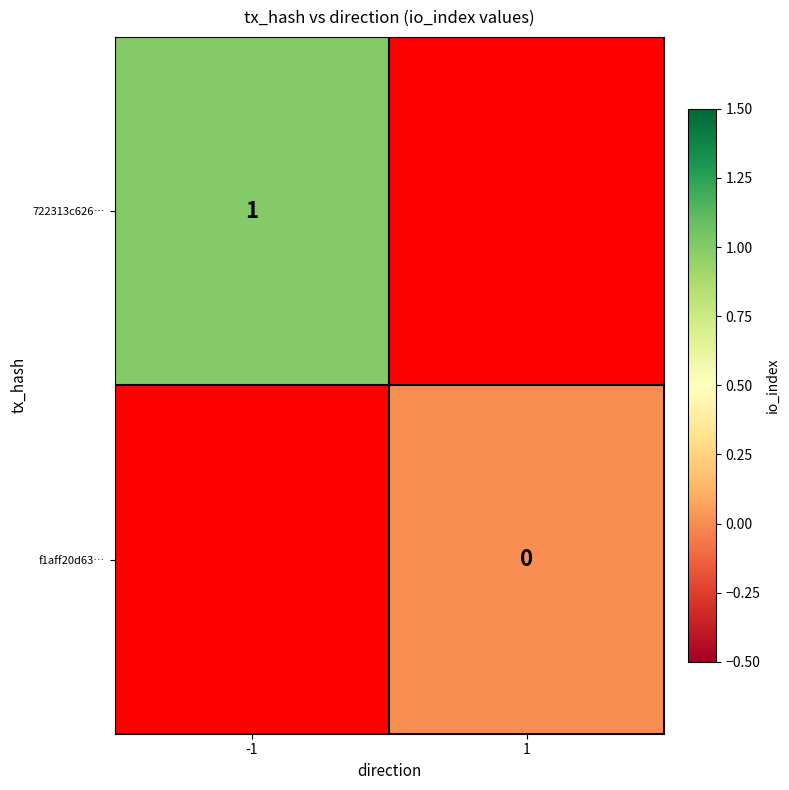

Which category has the highest value across all series?

-1